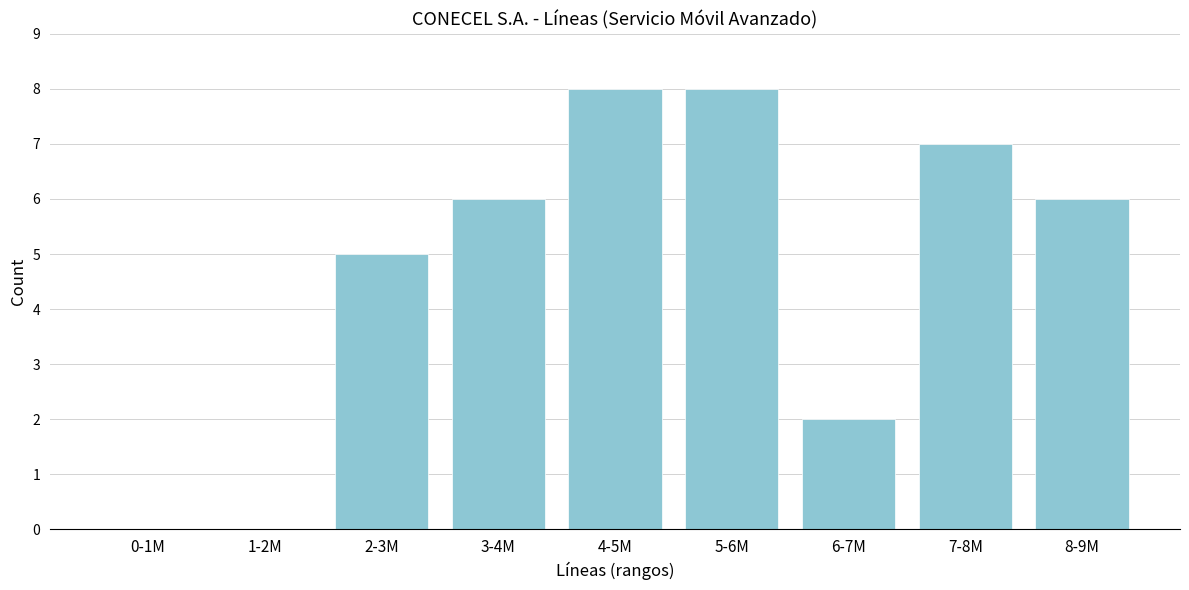

Reading left to right, transcribe all the data shown in this chart.

0-1M=0	1-2M=0	2-3M=5	3-4M=6	4-5M=8	5-6M=8	6-7M=2	7-8M=7	8-9M=6